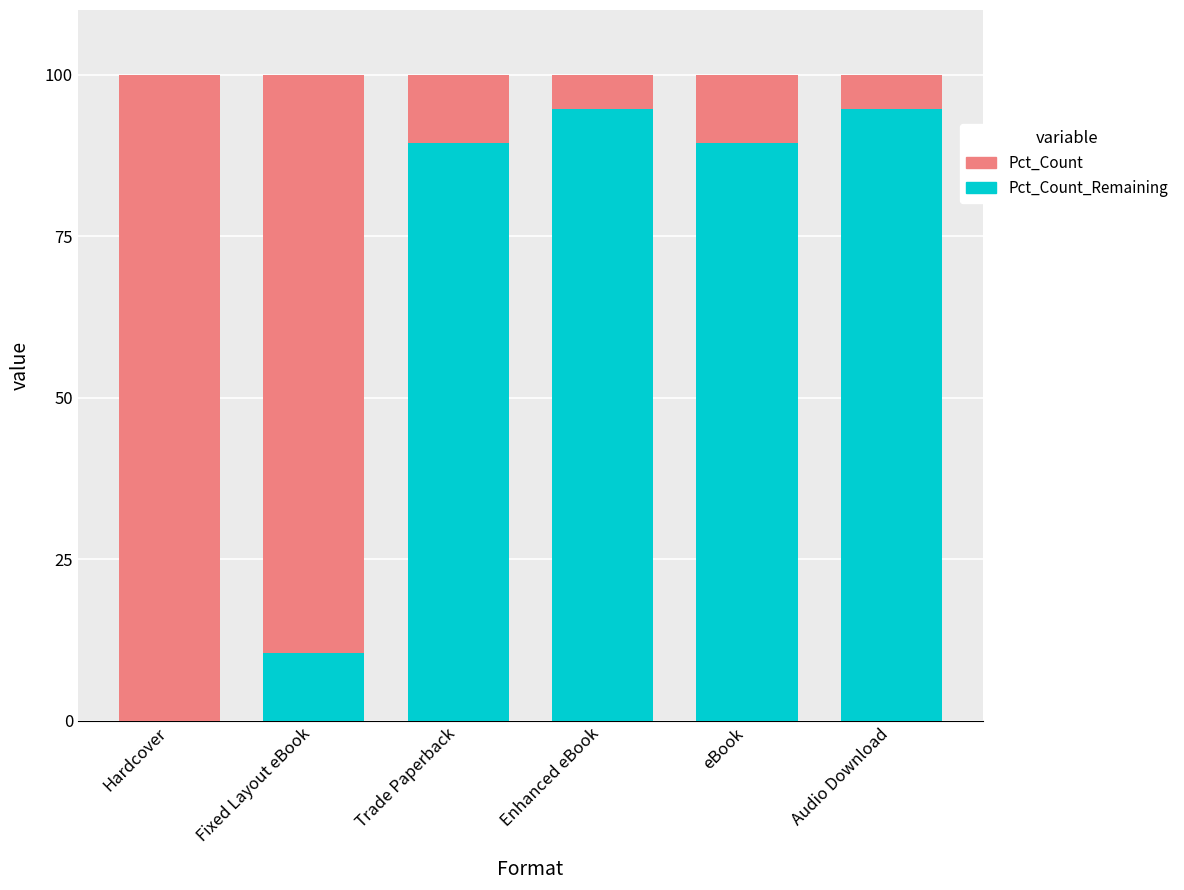

What is the total value across all series at Trade Paperback?

100.0